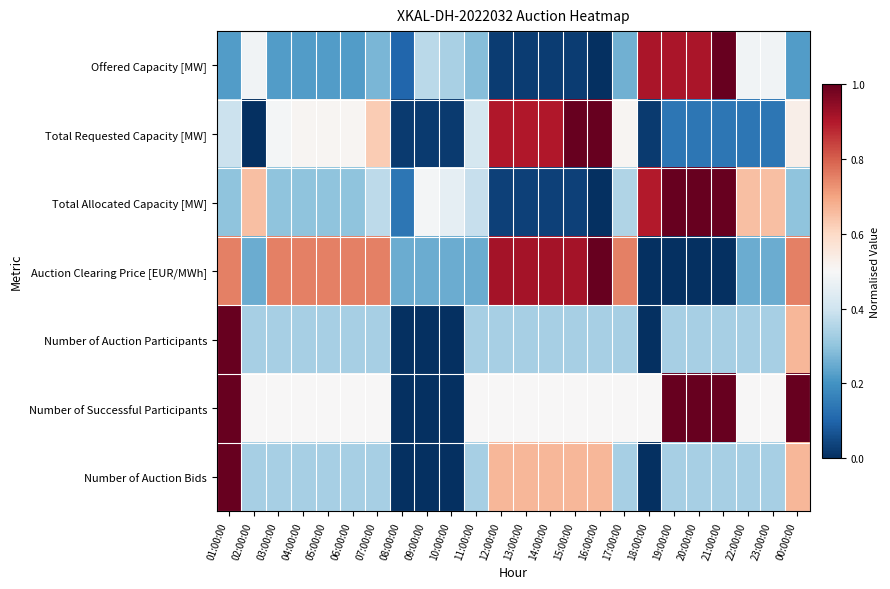

Reading right to left, extract all data points from this chart.

Offered Capacity [MW]: 00:00:00=0.2	23:00:00=0.5	22:00:00=0.5	21:00:00=1.0	20:00:00=0.9	19:00:00=0.9	18:00:00=0.9	17:00:00=0.3	16:00:00=0.0	15:00:00=0.0	14:00:00=0.0	13:00:00=0.0	12:00:00=0.0	11:00:00=0.3	10:00:00=0.3	09:00:00=0.4	08:00:00=0.1	07:00:00=0.3	06:00:00=0.2	05:00:00=0.2	04:00:00=0.2	03:00:00=0.2	02:00:00=0.5	01:00:00=0.2
Total Requested Capacity [MW]: 00:00:00=0.5	23:00:00=0.1	22:00:00=0.1	21:00:00=0.1	20:00:00=0.1	19:00:00=0.1	18:00:00=0.0	17:00:00=0.5	16:00:00=1.0	15:00:00=1.0	14:00:00=0.9	13:00:00=0.9	12:00:00=0.9	11:00:00=0.4	10:00:00=0.0	09:00:00=0.0	08:00:00=0.0	07:00:00=0.6	06:00:00=0.5	05:00:00=0.5	04:00:00=0.5	03:00:00=0.5	02:00:00=0.0	01:00:00=0.4
Total Allocated Capacity [MW]: 00:00:00=0.3	23:00:00=0.6	22:00:00=0.6	21:00:00=1.0	20:00:00=1.0	19:00:00=1.0	18:00:00=0.9	17:00:00=0.4	16:00:00=0.0	15:00:00=0.0	14:00:00=0.0	13:00:00=0.0	12:00:00=0.0	11:00:00=0.4	10:00:00=0.5	09:00:00=0.5	08:00:00=0.1	07:00:00=0.4	06:00:00=0.3	05:00:00=0.3	04:00:00=0.3	03:00:00=0.3	02:00:00=0.6	01:00:00=0.3
Auction Clearing Price [EUR/MWh]: 00:00:00=0.8	23:00:00=0.2	22:00:00=0.2	21:00:00=0.0	20:00:00=0.0	19:00:00=0.0	18:00:00=0.0	17:00:00=0.8	16:00:00=1.0	15:00:00=0.9	14:00:00=0.9	13:00:00=0.9	12:00:00=0.9	11:00:00=0.2	10:00:00=0.2	09:00:00=0.2	08:00:00=0.2	07:00:00=0.8	06:00:00=0.8	05:00:00=0.8	04:00:00=0.8	03:00:00=0.8	02:00:00=0.2	01:00:00=0.8
Number of Auction Participants: 00:00:00=0.7	23:00:00=0.3	22:00:00=0.3	21:00:00=0.3	20:00:00=0.3	19:00:00=0.3	18:00:00=0.0	17:00:00=0.3	16:00:00=0.3	15:00:00=0.3	14:00:00=0.3	13:00:00=0.3	12:00:00=0.3	11:00:00=0.3	10:00:00=0.0	09:00:00=0.0	08:00:00=0.0	07:00:00=0.3	06:00:00=0.3	05:00:00=0.3	04:00:00=0.3	03:00:00=0.3	02:00:00=0.3	01:00:00=1.0
Number of Successful Participants: 00:00:00=1.0	23:00:00=0.5	22:00:00=0.5	21:00:00=1.0	20:00:00=1.0	19:00:00=1.0	18:00:00=0.5	17:00:00=0.5	16:00:00=0.5	15:00:00=0.5	14:00:00=0.5	13:00:00=0.5	12:00:00=0.5	11:00:00=0.5	10:00:00=0.0	09:00:00=0.0	08:00:00=0.0	07:00:00=0.5	06:00:00=0.5	05:00:00=0.5	04:00:00=0.5	03:00:00=0.5	02:00:00=0.5	01:00:00=1.0
Number of Auction Bids: 00:00:00=0.7	23:00:00=0.3	22:00:00=0.3	21:00:00=0.3	20:00:00=0.3	19:00:00=0.3	18:00:00=0.0	17:00:00=0.3	16:00:00=0.7	15:00:00=0.7	14:00:00=0.7	13:00:00=0.7	12:00:00=0.7	11:00:00=0.3	10:00:00=0.0	09:00:00=0.0	08:00:00=0.0	07:00:00=0.3	06:00:00=0.3	05:00:00=0.3	04:00:00=0.3	03:00:00=0.3	02:00:00=0.3	01:00:00=1.0